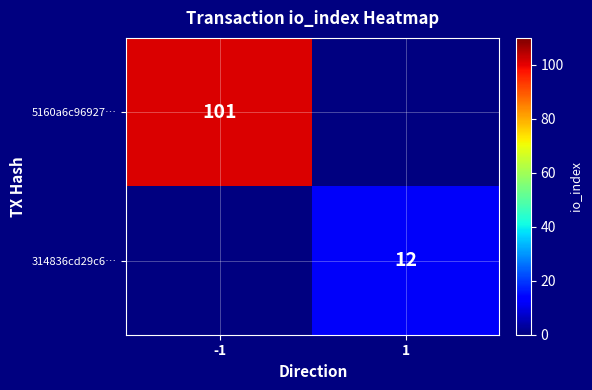

Is it true that 314836cd29c6… equals 12 at 1?

True